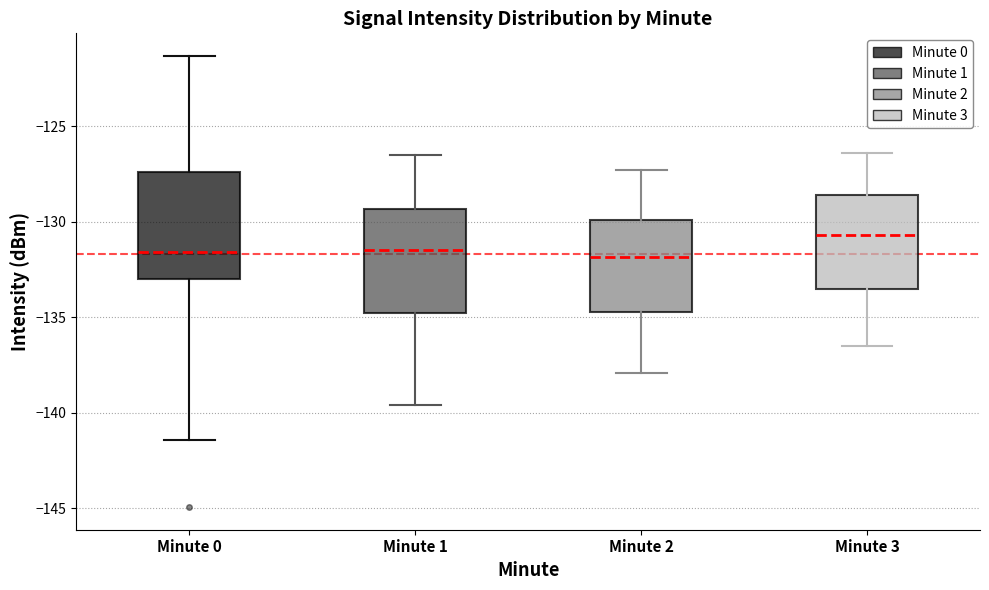

Where does the upper whisker of the box for Minute 1 end on the y-axis? The values are not printed on the chart, so give them approximately, as read against the axis.

-126.5